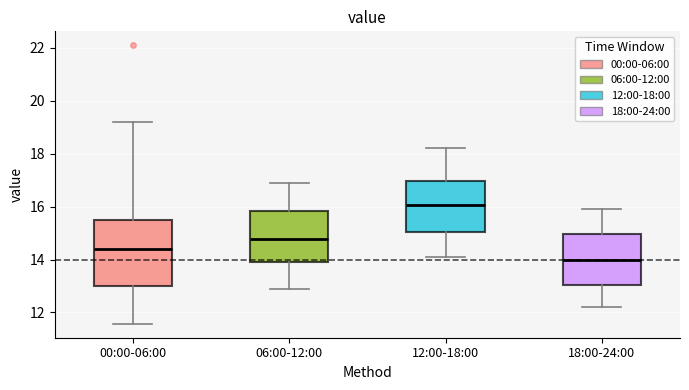

Where does the median line of the box for 18:00-24:00 sit on the y-axis? The values are not printed on the chart, so give them approximately, as read against the axis.

14.0